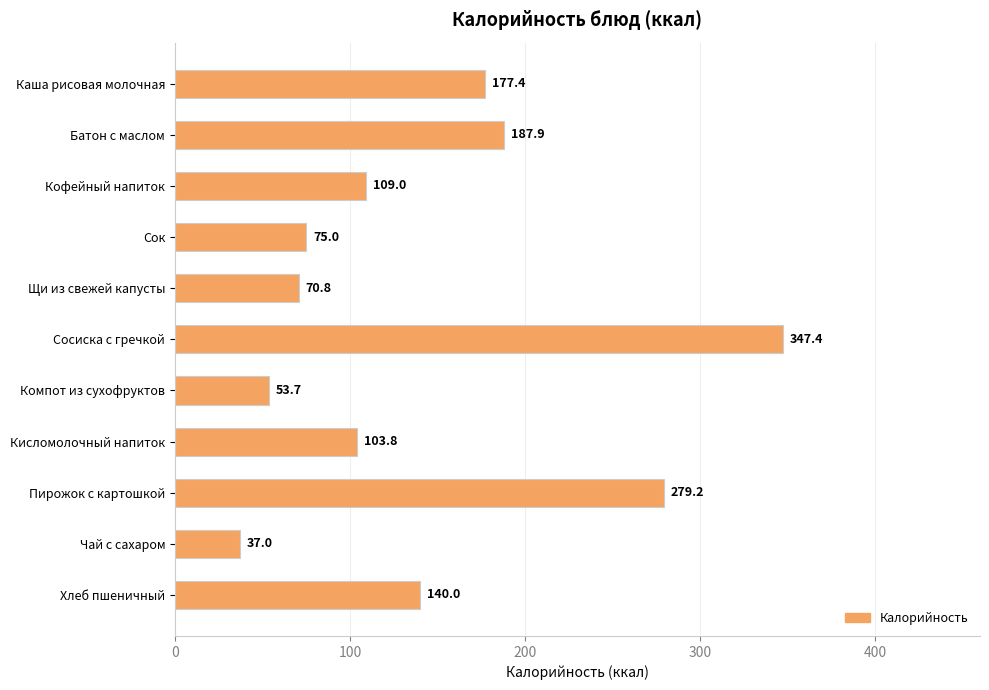

What is the average value?

143.7